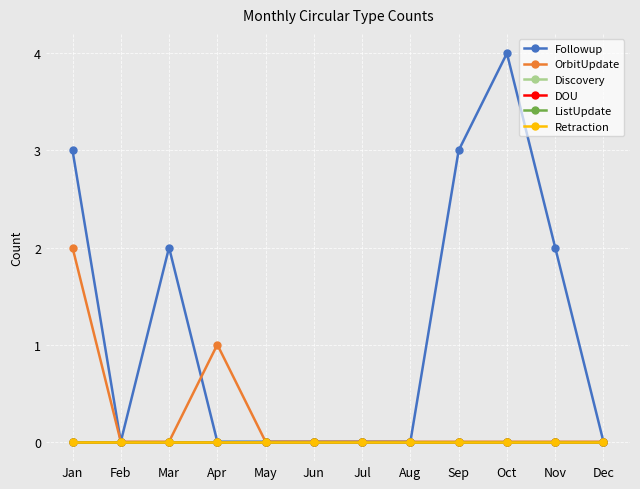

How many lines are shown in the chart?

6